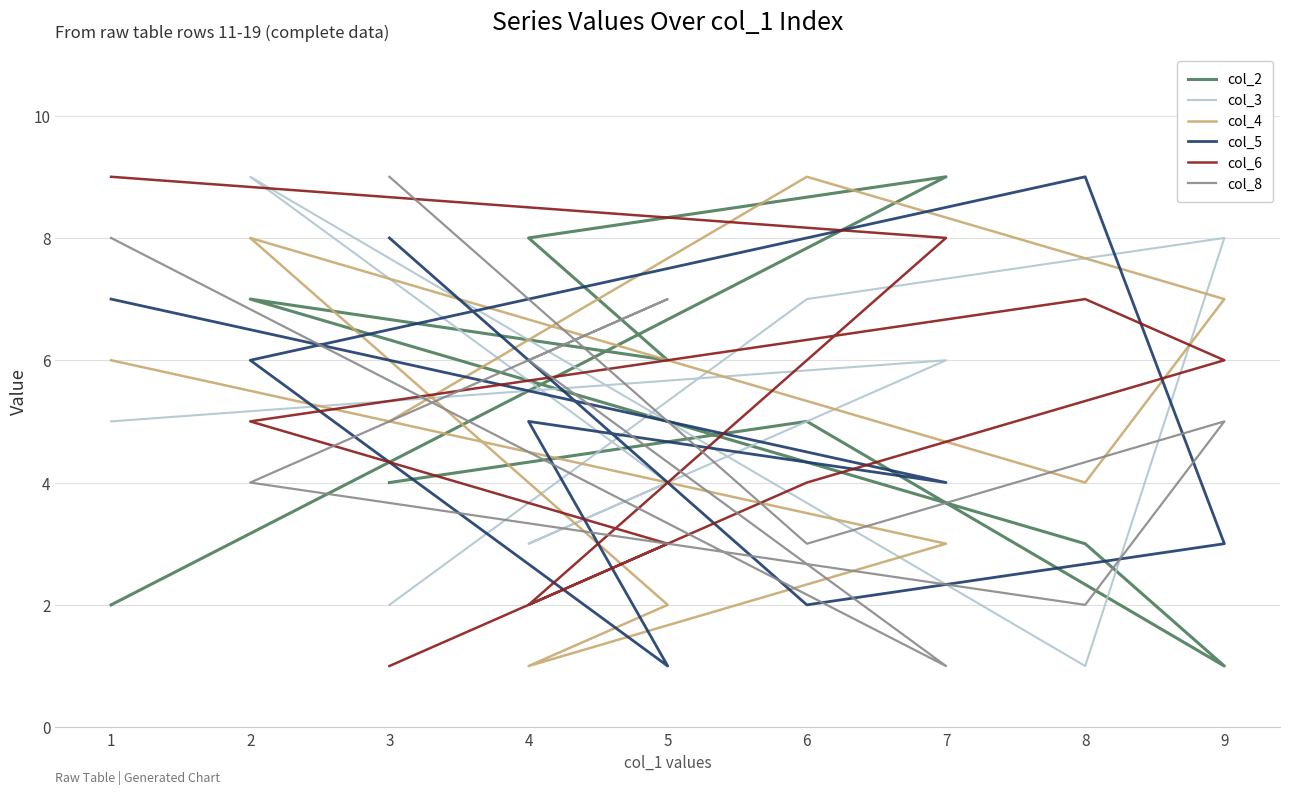

Rank the series at 1 from highest to lowest value.

col_6, col_8, col_5, col_4, col_3, col_2